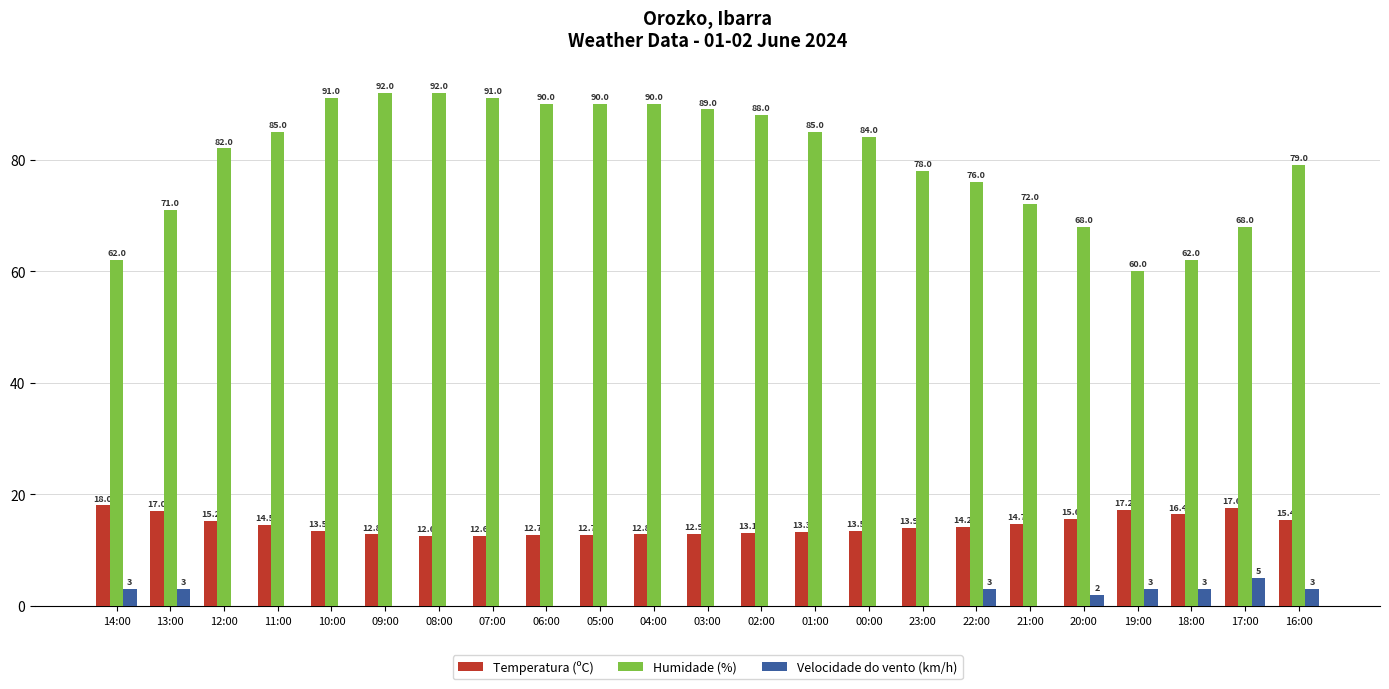

True or false: Temperatura (ºC) has a value of 7.4 at 06:00.

False